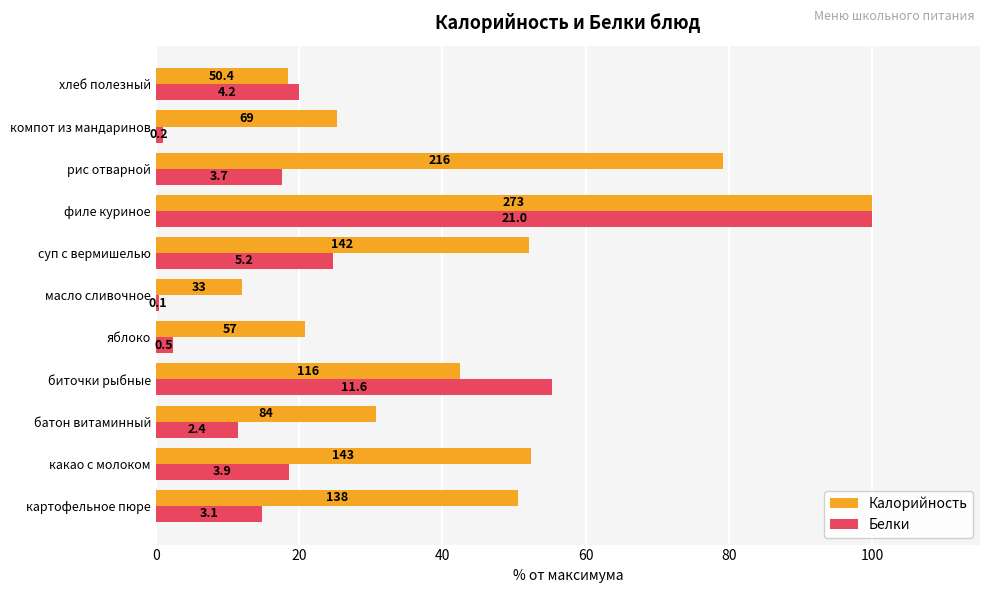

Count the number of data series in this chart.

2